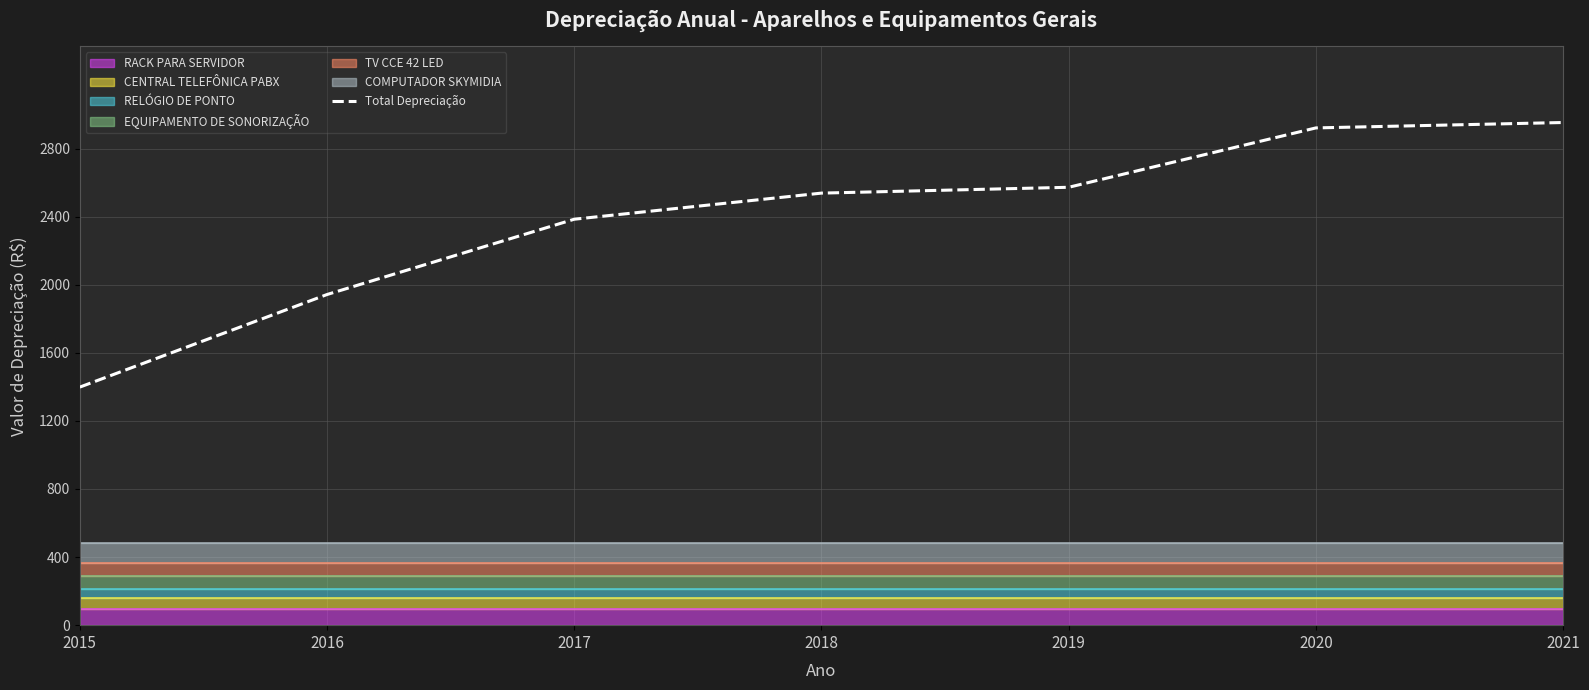

What is the value of the 5th point from the left?

2572.6